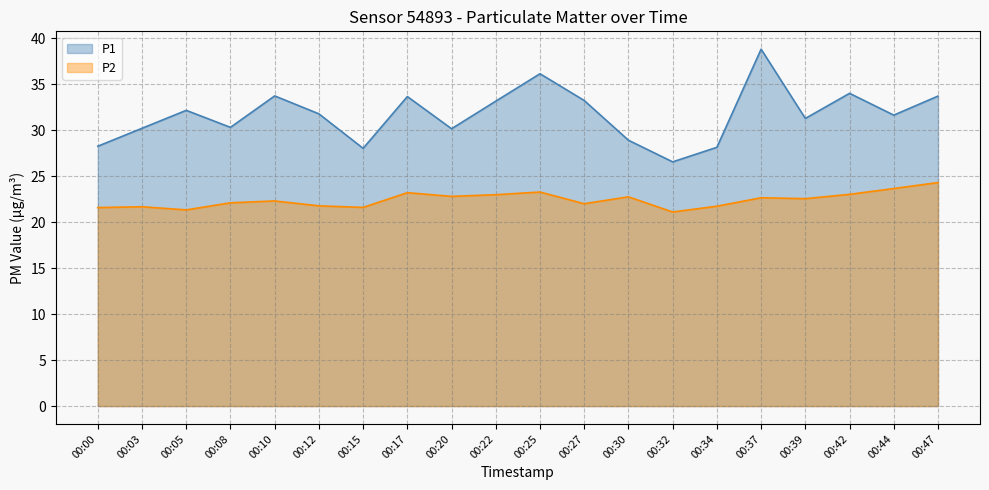

How many categories are shown in the chart?

20